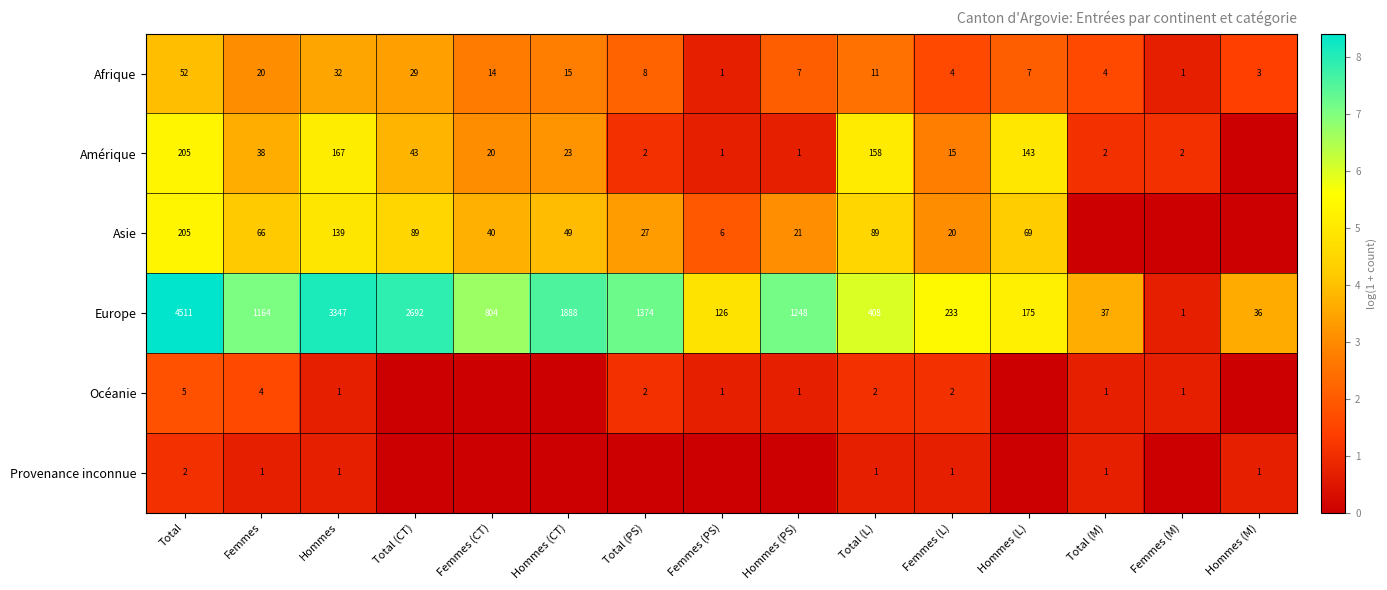

Which category has the highest value in the Afrique series?

Total